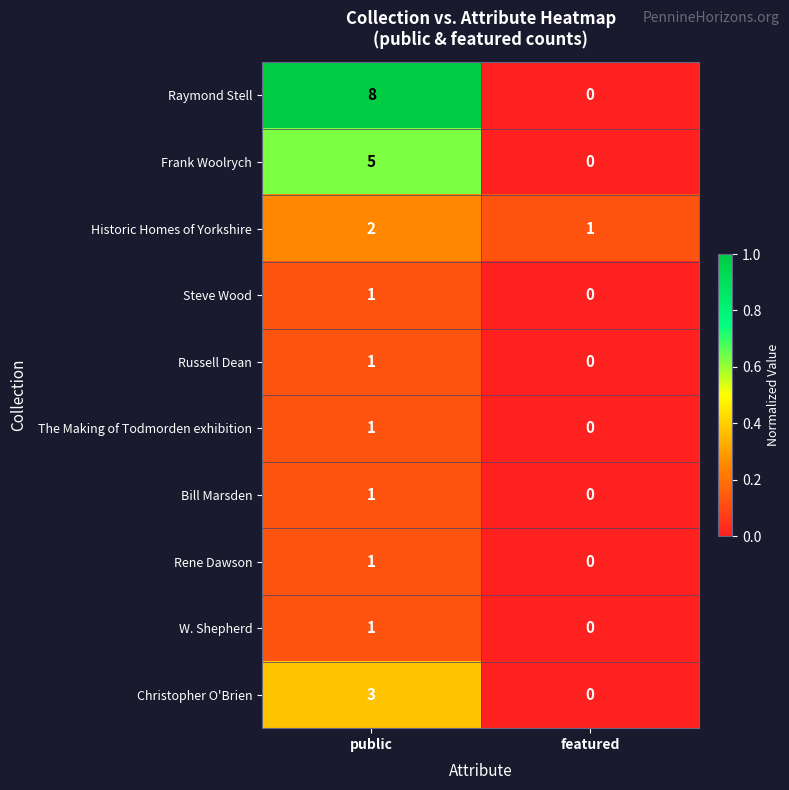

Is it true that Russell Dean equals 0 at featured?

True